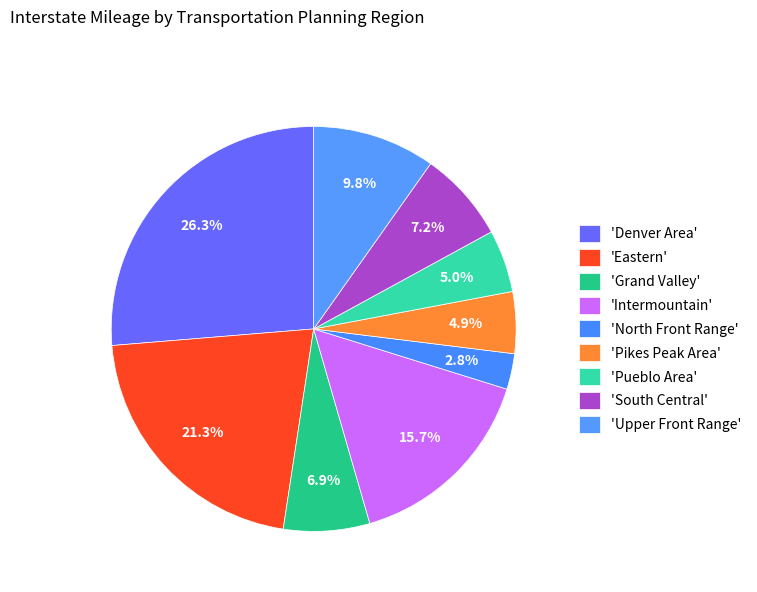

Count the number of slices in the pie.

9